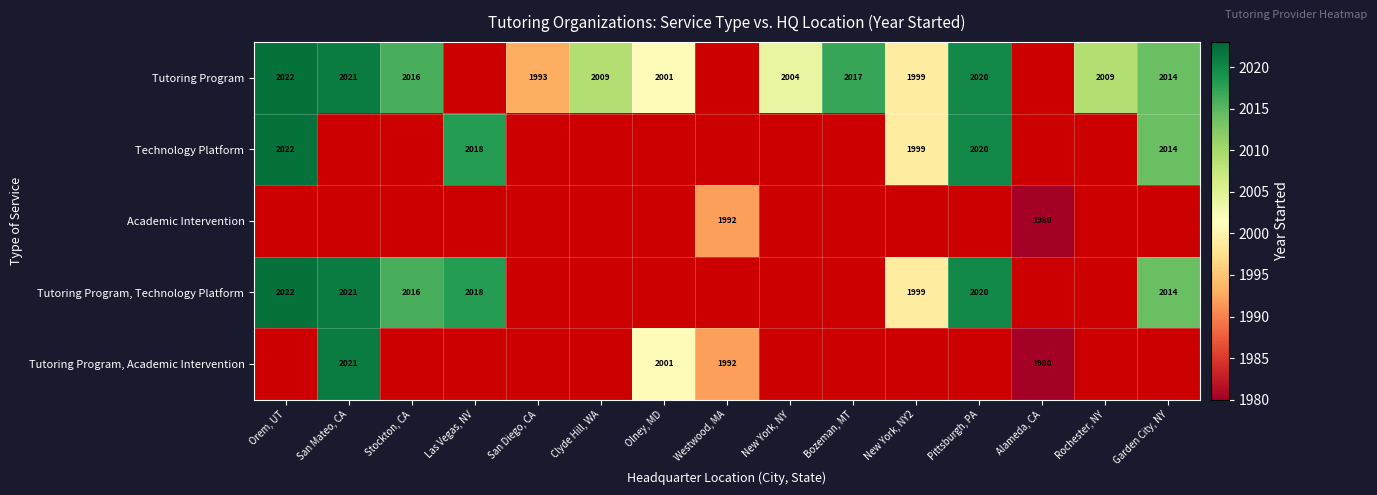

The Tutoring Program series shows 415 at New York, NY. True or false?

False